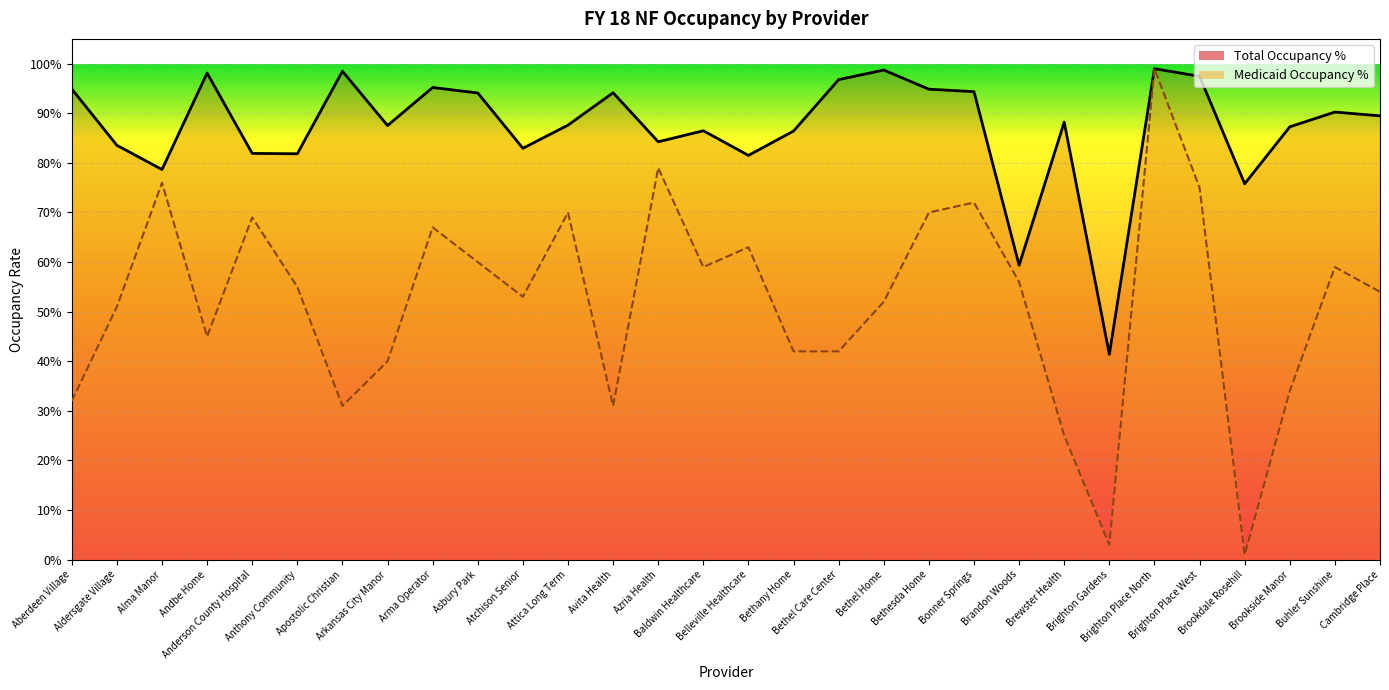

How many interior local peaks does the Total Occupancy % series have?

9